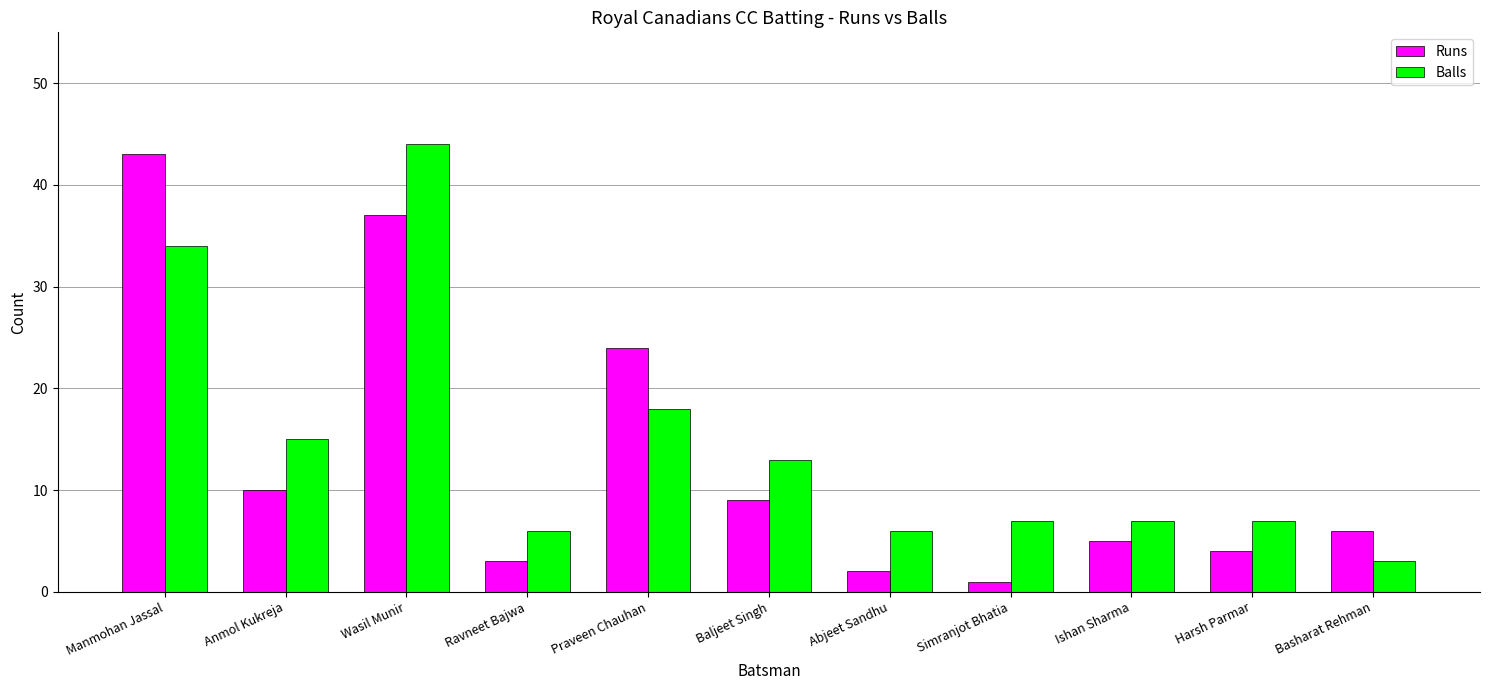

Rank the series by their average value, from lowest to highest.

Runs, Balls